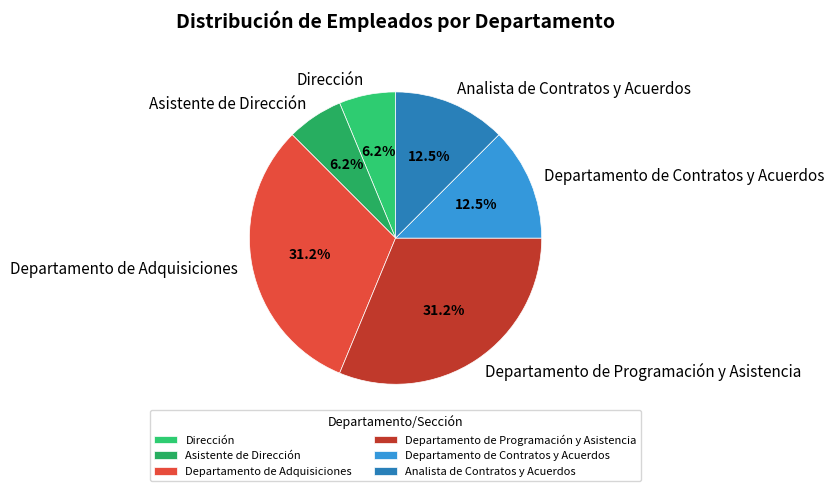

Approximately how many times larger is the value at Departamento de Contratos y Acuerdos compared to Dirección?

2.0